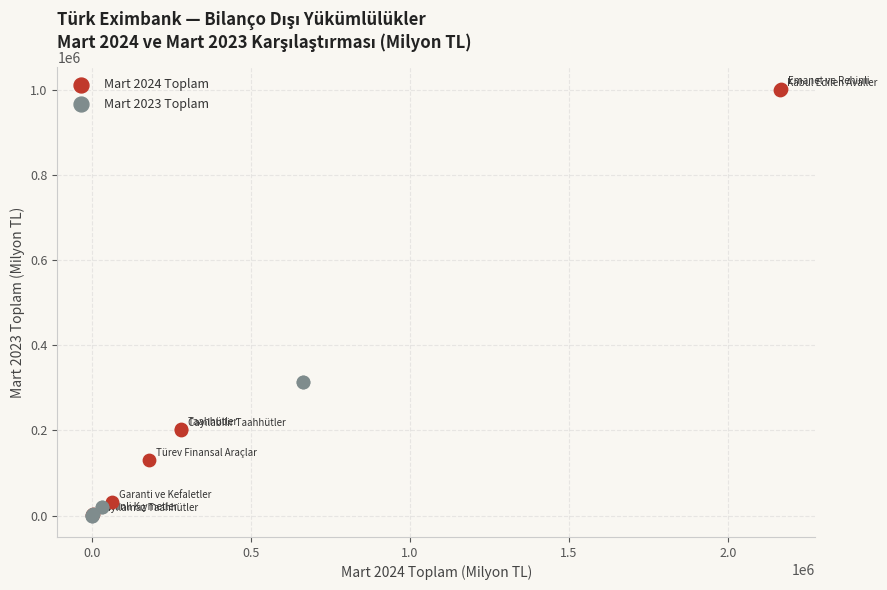

Which series has the widest spread of Y values?

Mart 2024 Toplam